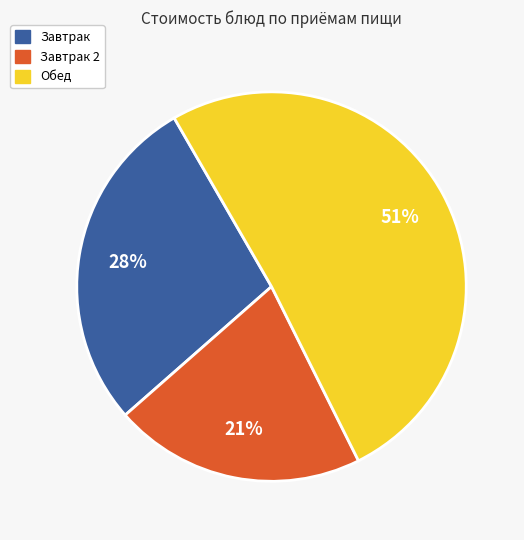

To the nearest percent, what is the average slice percentage?

33%